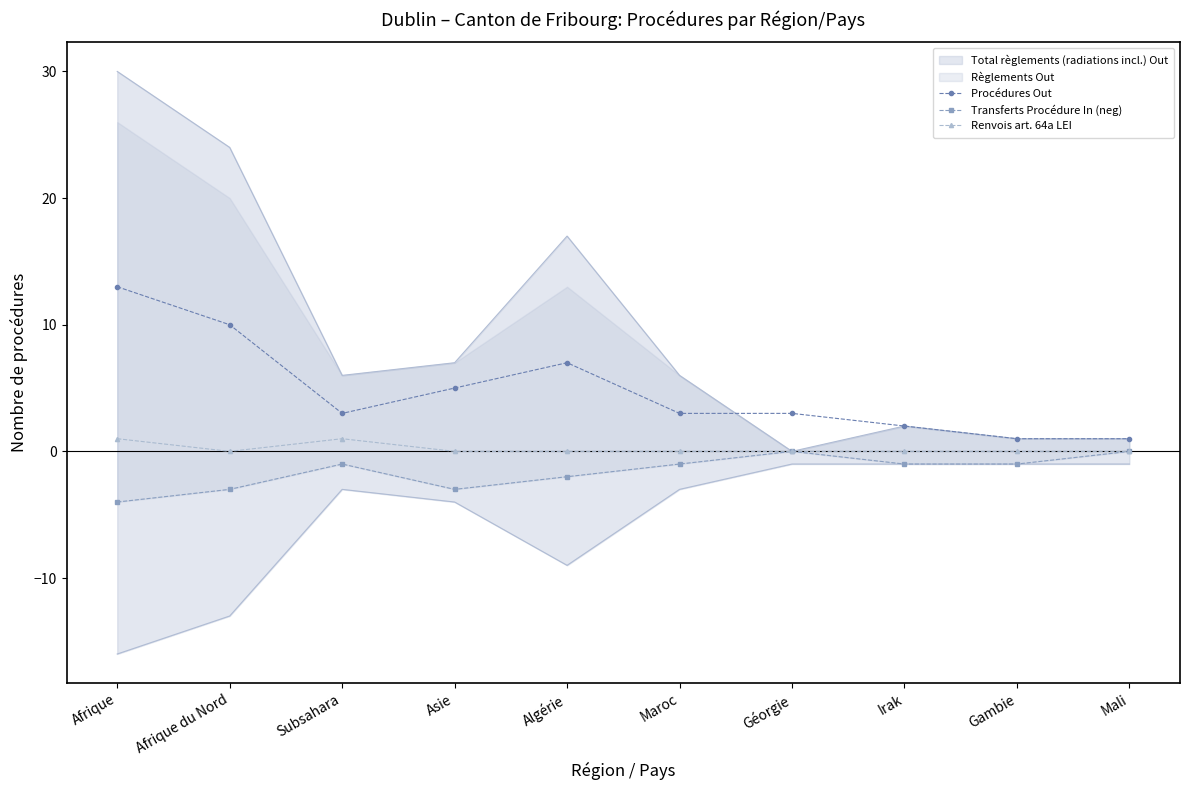

What is the total value across all series at Maroc?

2